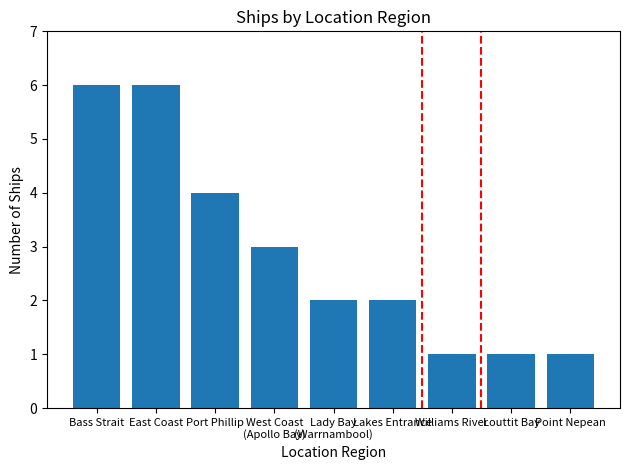

Are the bars grouped side by side (vs. stacked)?

No